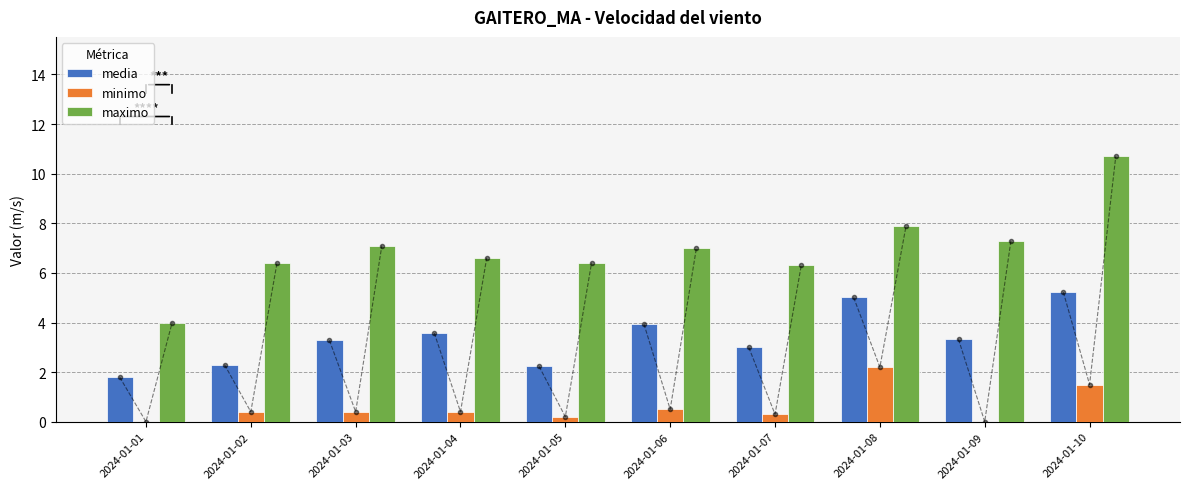

At which label does media reach its minimum?

2024-01-01